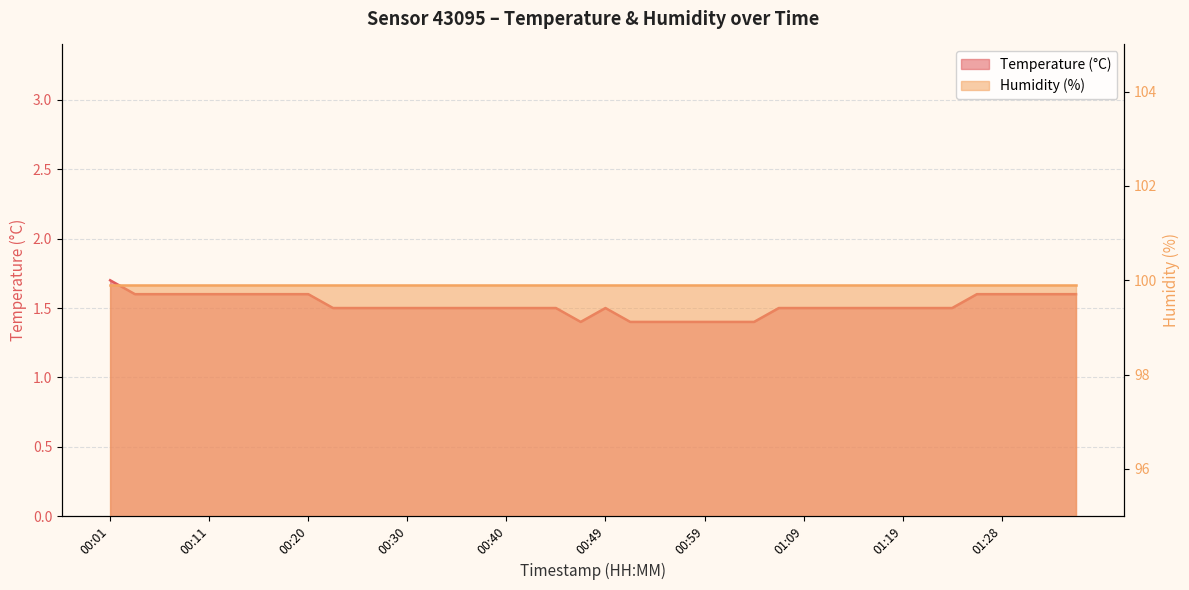

Count the values in the range 1 to 2.

40